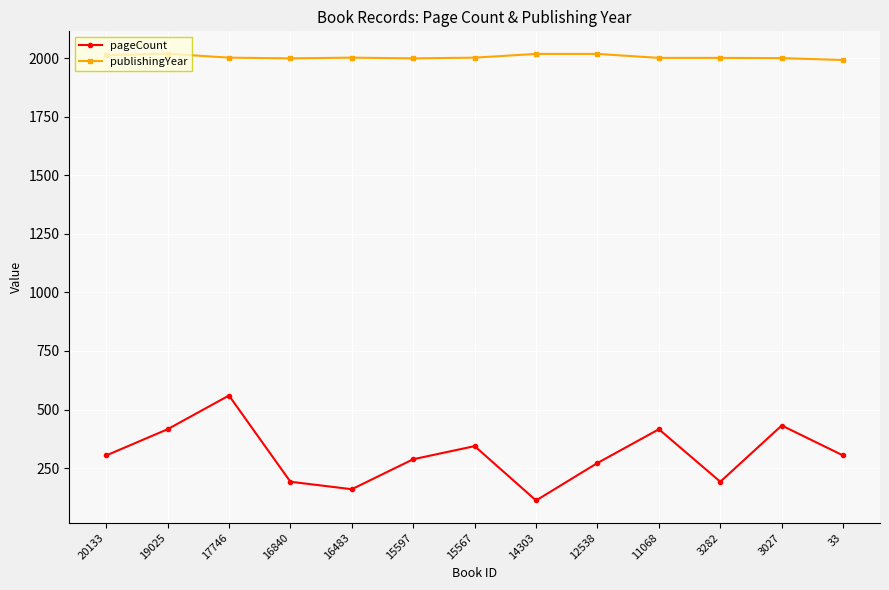

What is the spread (max minus min) of values at 17746?

1442